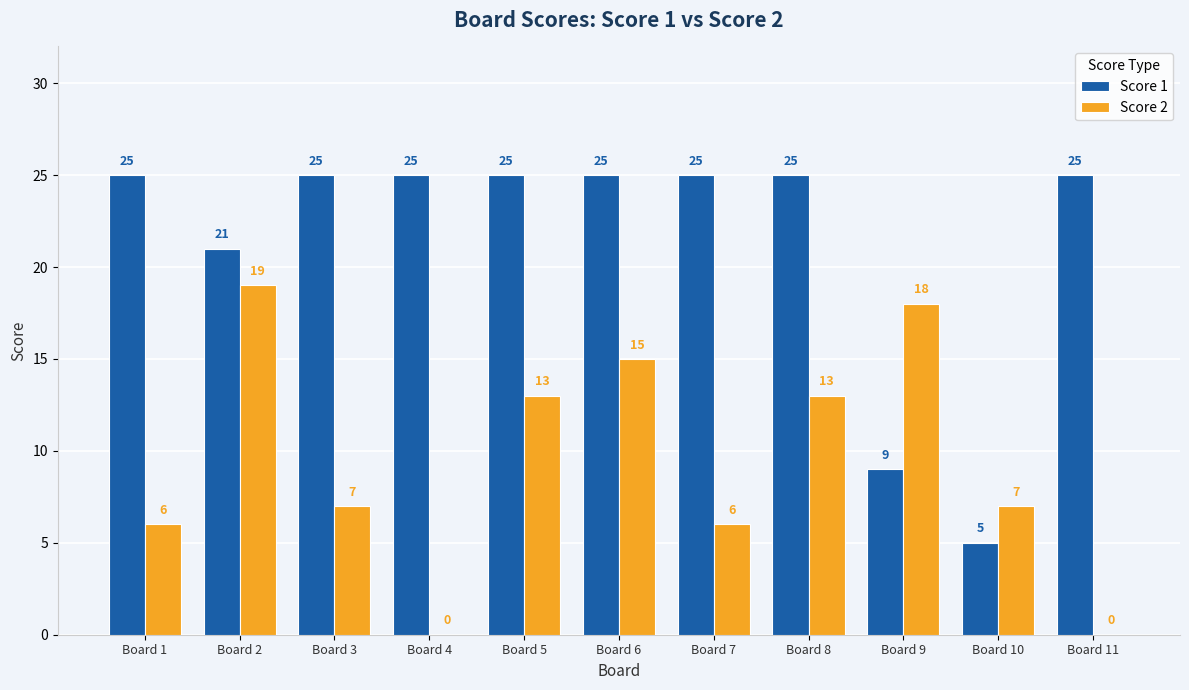

What is the greatest value displayed?

25